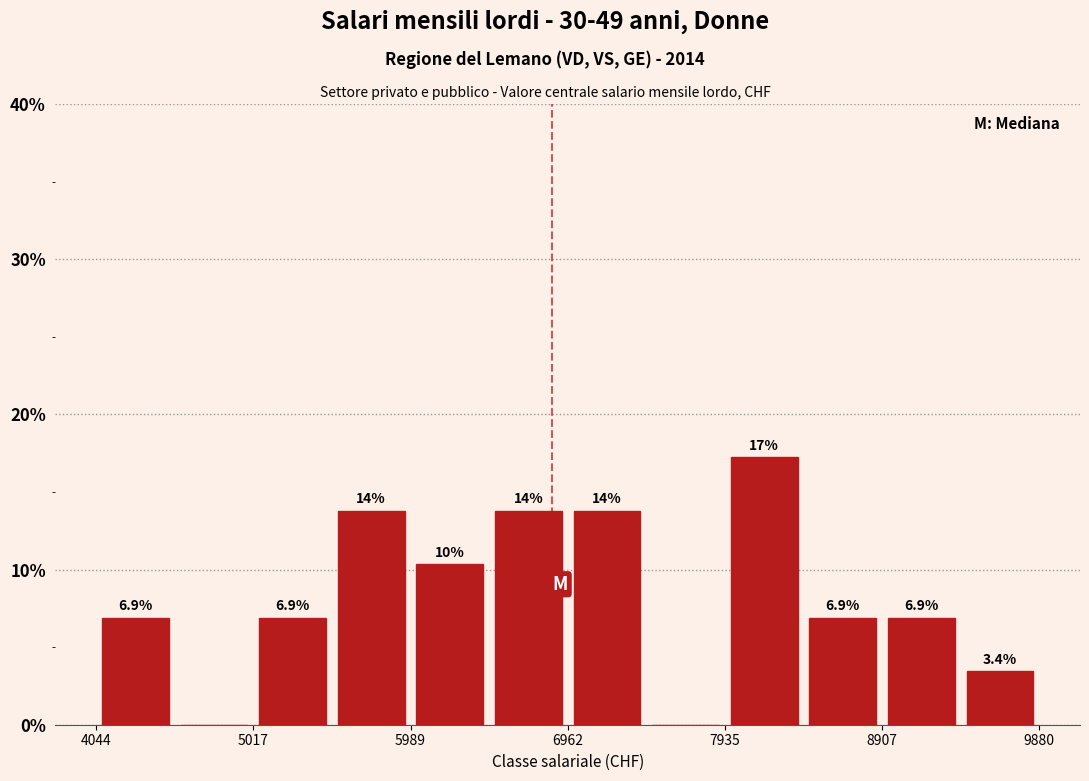

Over which range of the x-axis is the bar tallest?

7900 to 8400